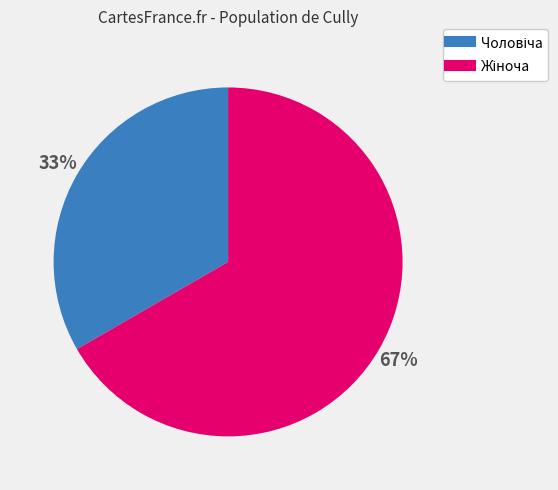

To the nearest percent, what is the average slice percentage?

50%